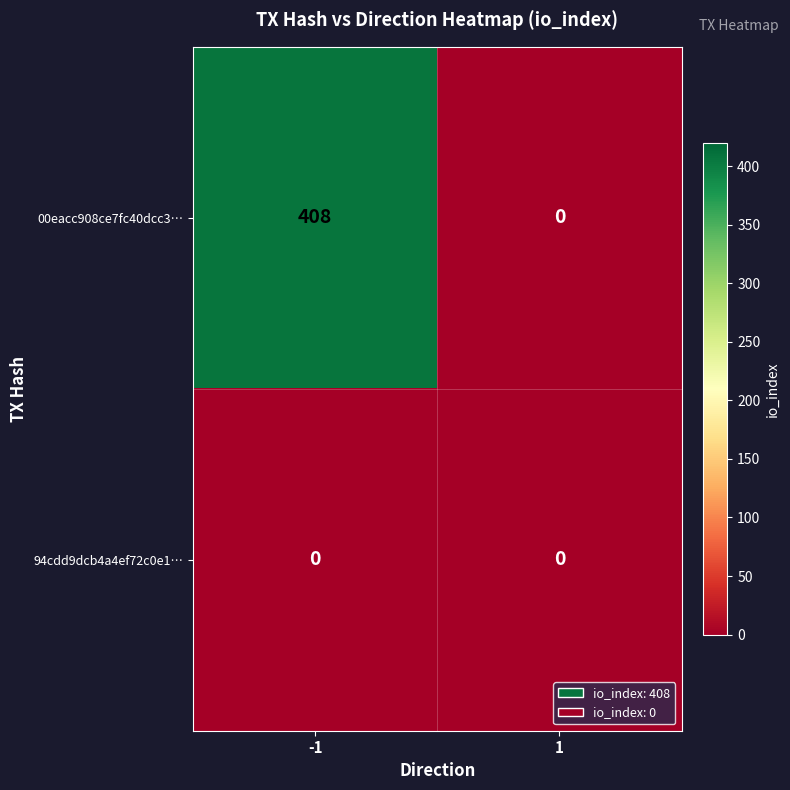

True or false: 00eacc908ce7fc40dcc3… has a value of 0 at 1.

True